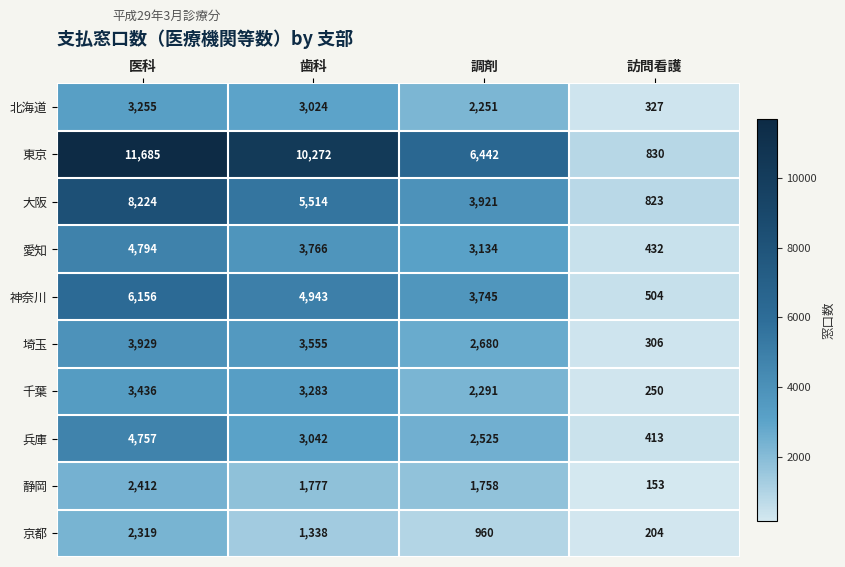

Rank the categories by 静岡 value from lowest to highest.

訪問看護, 調剤, 歯科, 医科